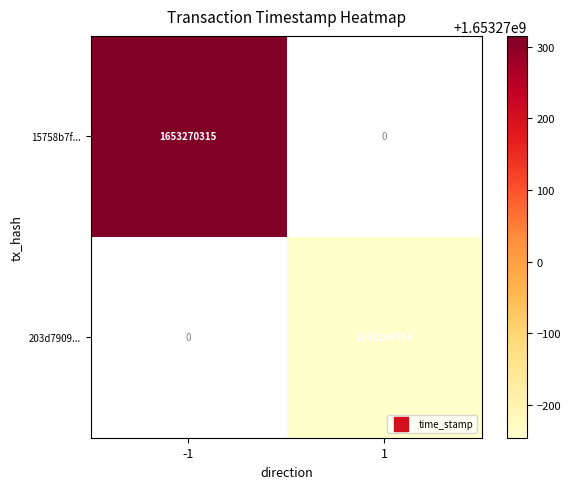

Which series has the widest spread of values?

15758b7f77d576dff70b7a08838cb972dc679e1